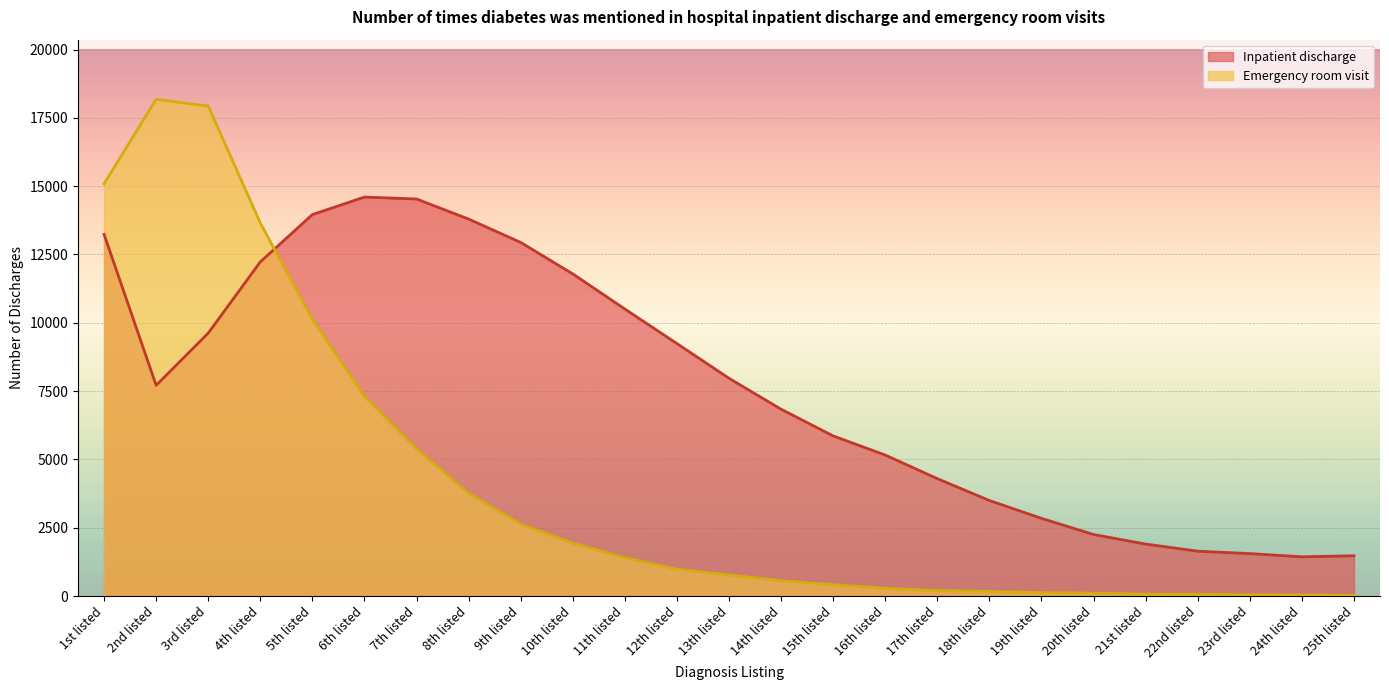

What is the difference between the maximum and minimum values in the Inpatient discharge series?

13166